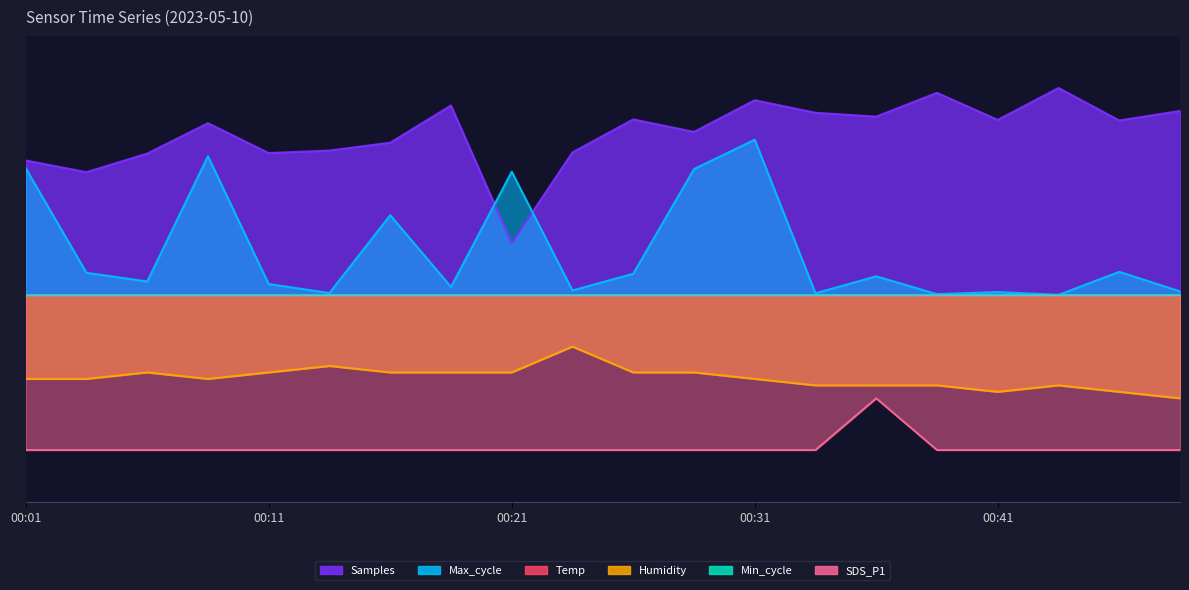

The Samples series shows 0.7 at 00:26. True or false?

False